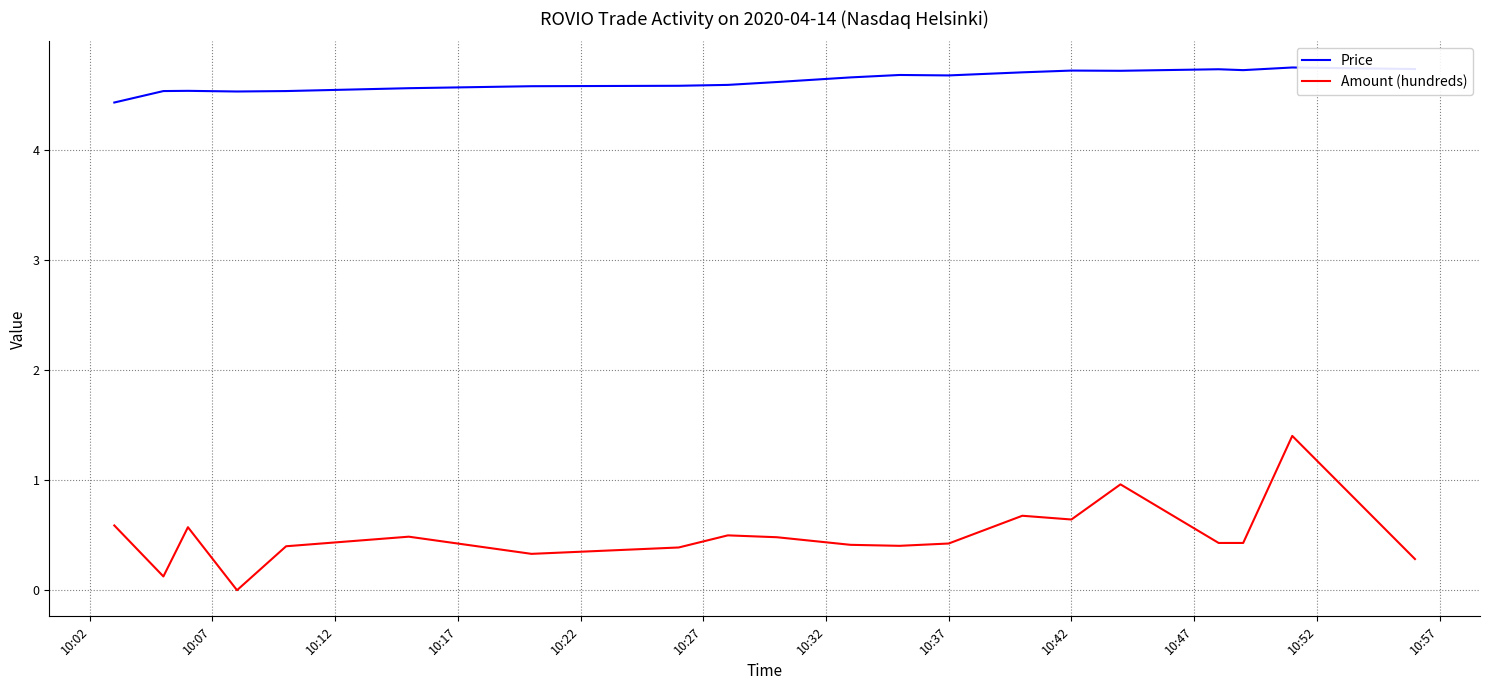

Which series has the largest total across all categories?

Price